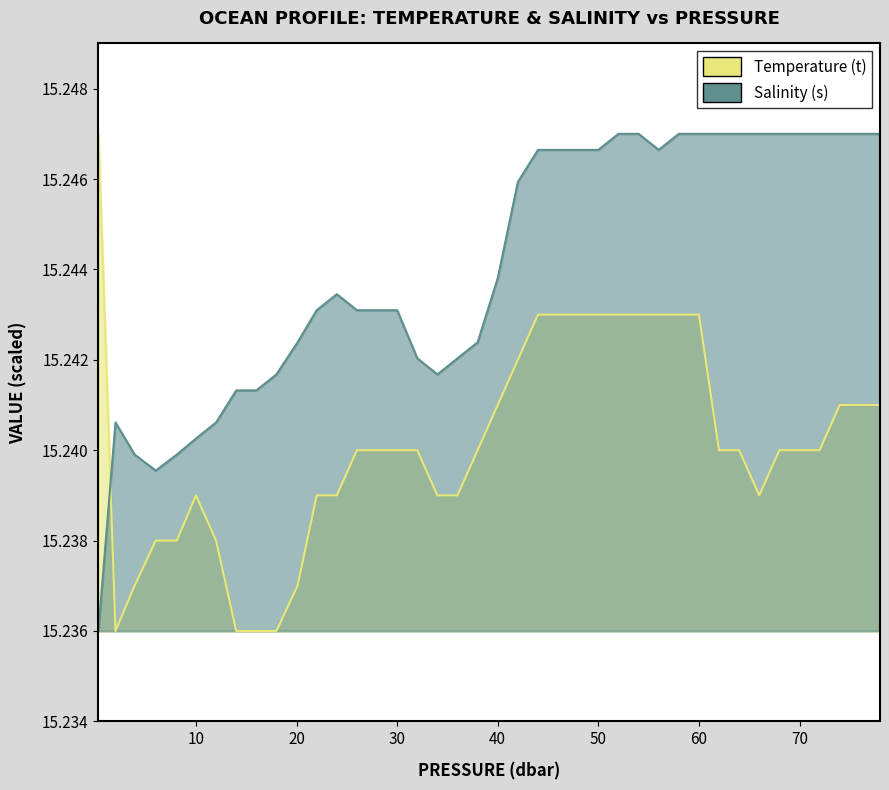

The value of Temperature (t) at 42.0 is 23.0. True or false?

False